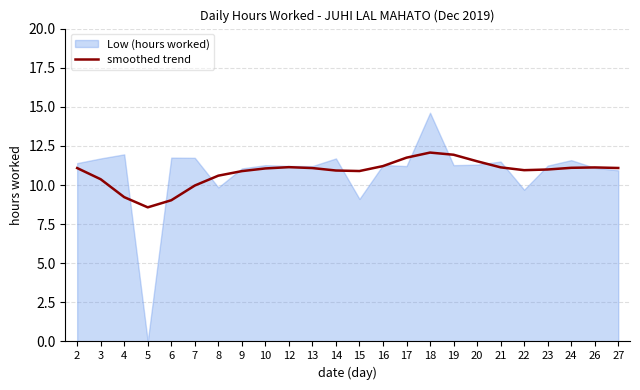

Where is the first local maximum?

12